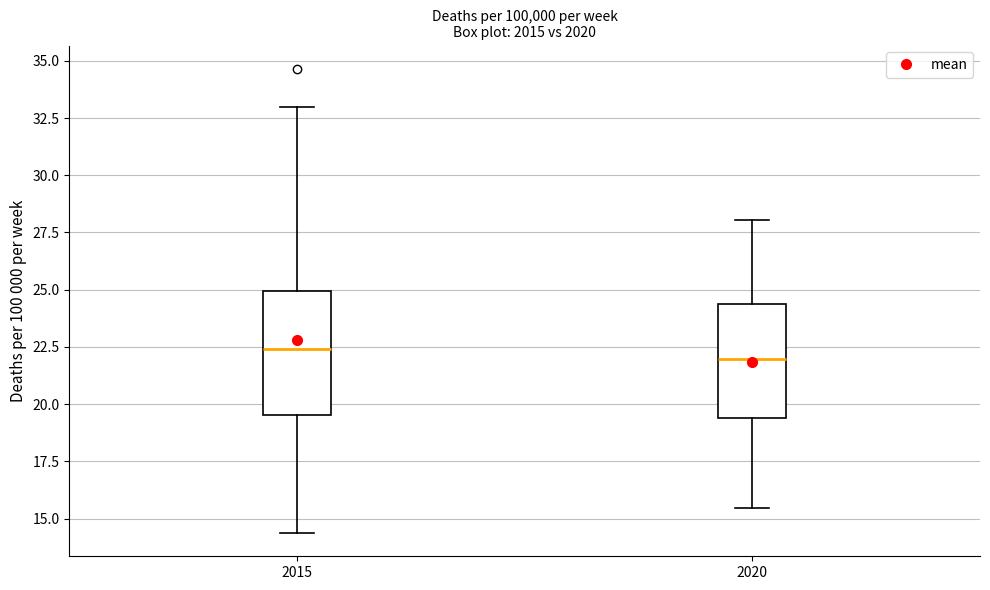

Reading left to right, read every box against the y-axis: the position of its median line, the range the box covers, and the ends of its whiskers. The values are not printed on the chart, so give them approximately, as read against the axis.

2015: median 22.5, box 19.5 to 25.0, whiskers 14.5 to 33.0
2020: median 22.0, box 19.5 to 24.5, whiskers 15.5 to 28.0